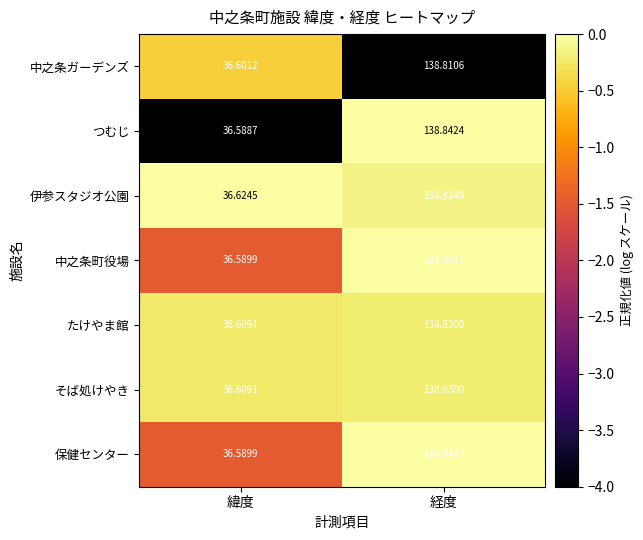

Which series has the largest range (max minus min)?

つむじ